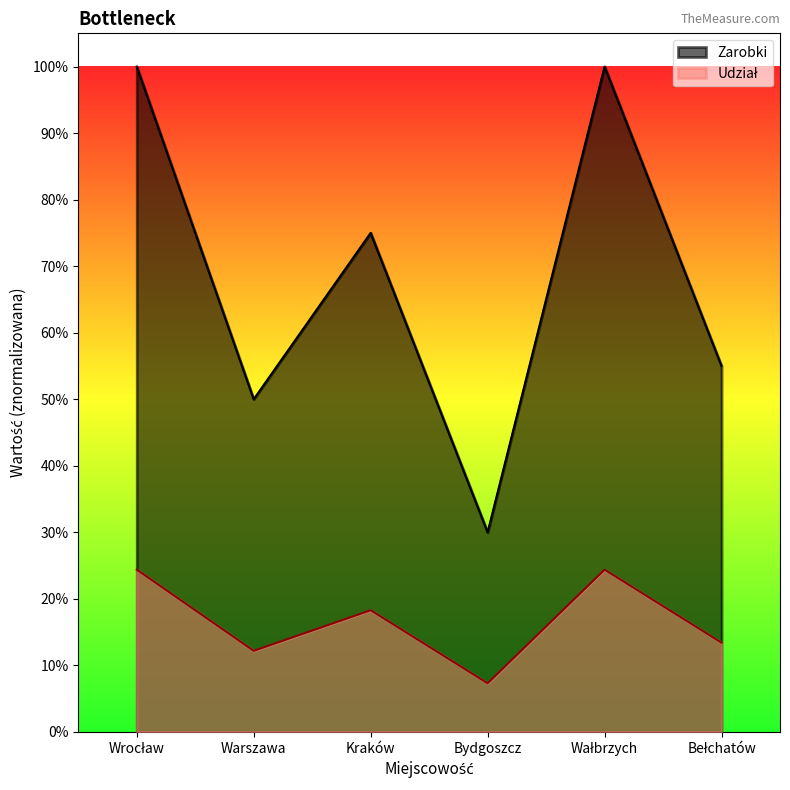

The value of Udział at Wrocław is 0.1. True or false?

False